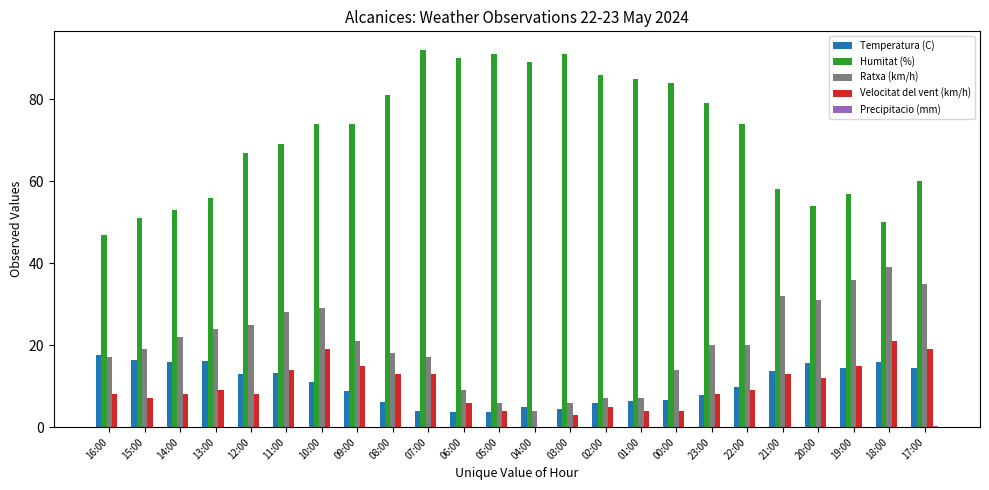

What is the sum of all Ratxa (km/h) values?

486.0